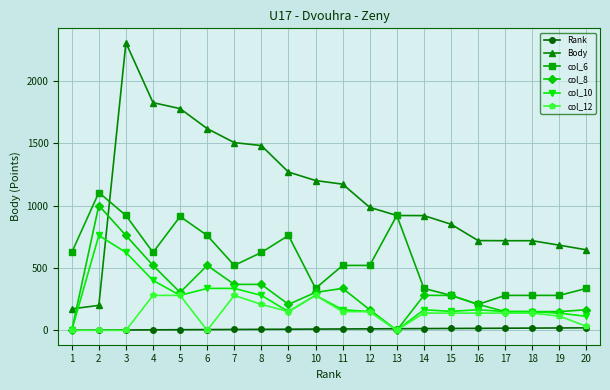

What is the approximate value of col_10 at 3?

624